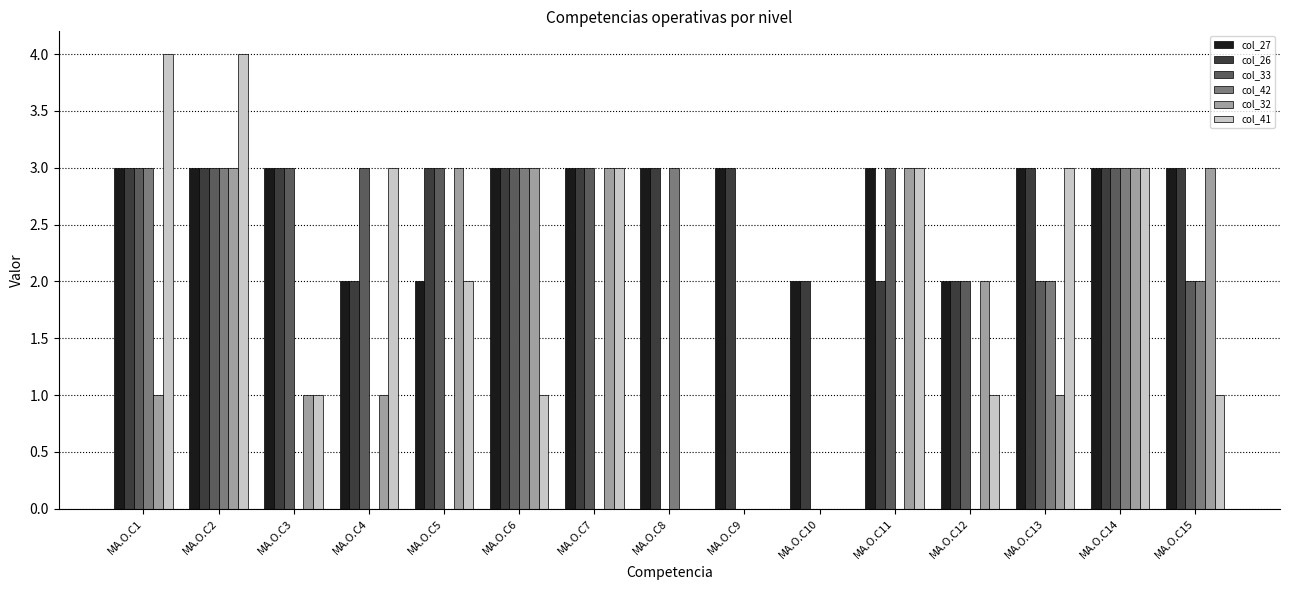

At which category is the sum across all series the highest?

MA.O.C2